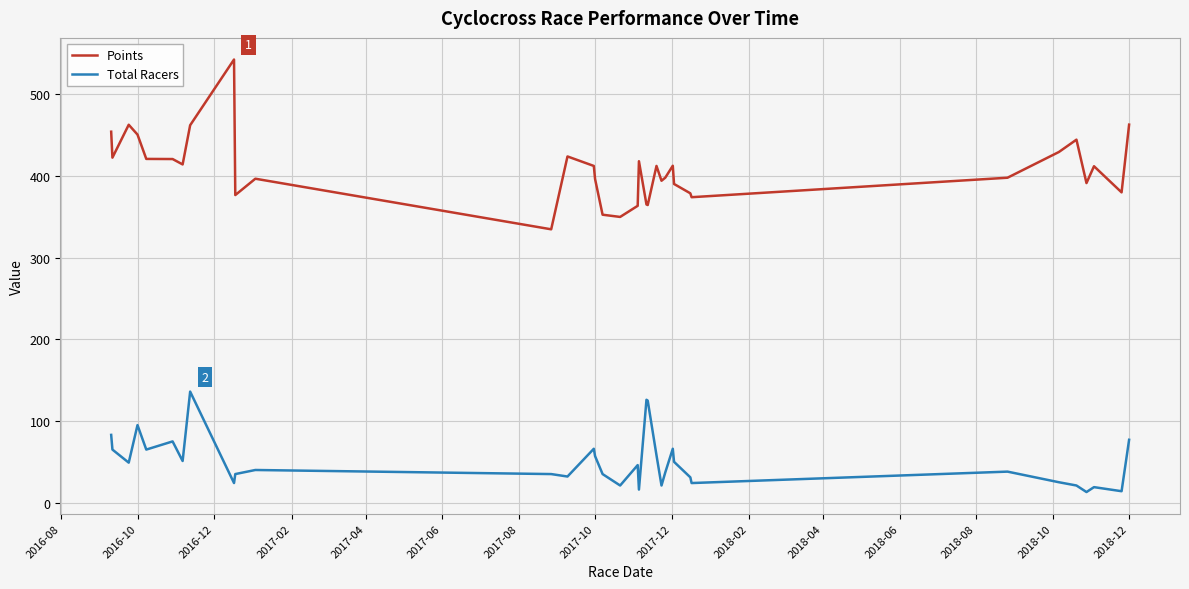

List the series in order of their peak value, lowest first.

Total Racers, Points